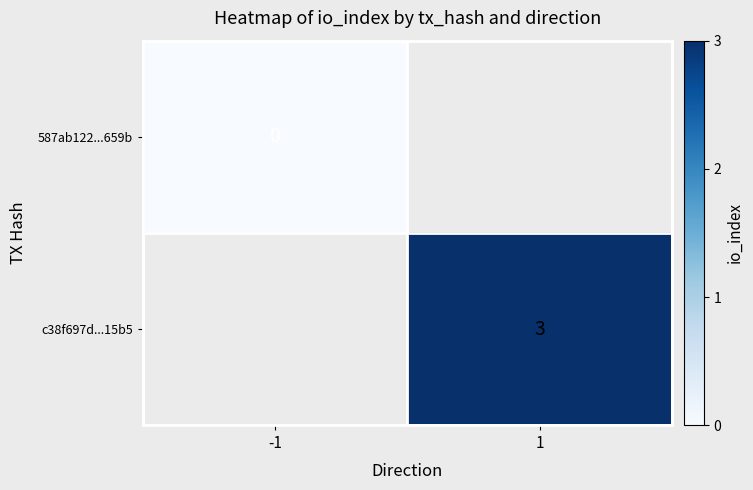

The value of c38f697d...15b5 at 1 is 2. True or false?

False